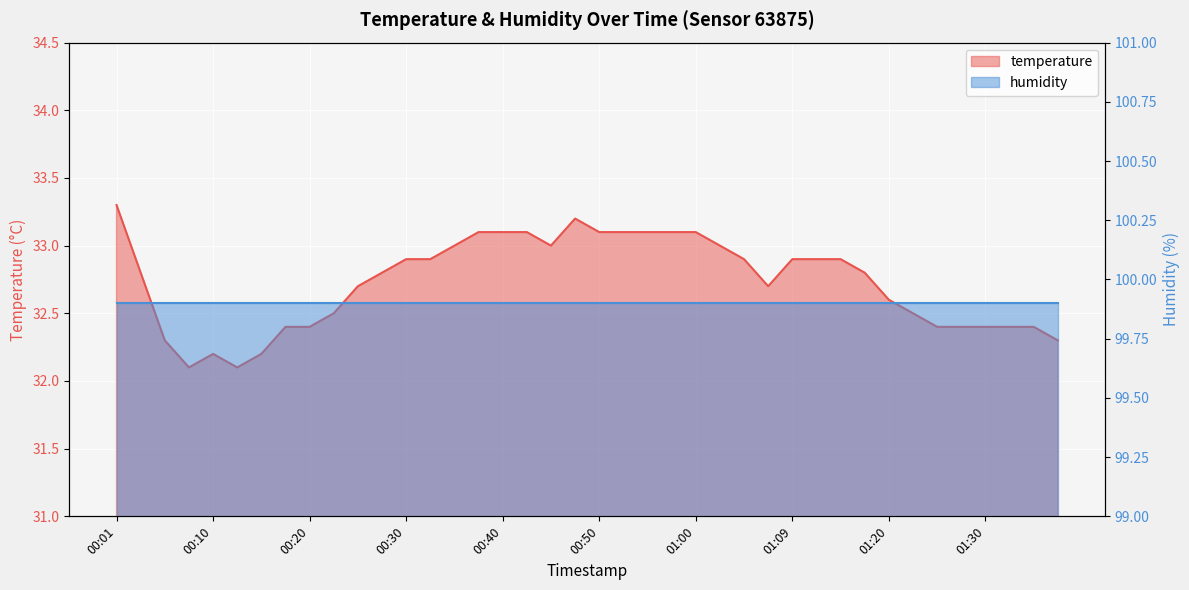

The chart shows a value of 14.9 at 00:55. True or false?

False